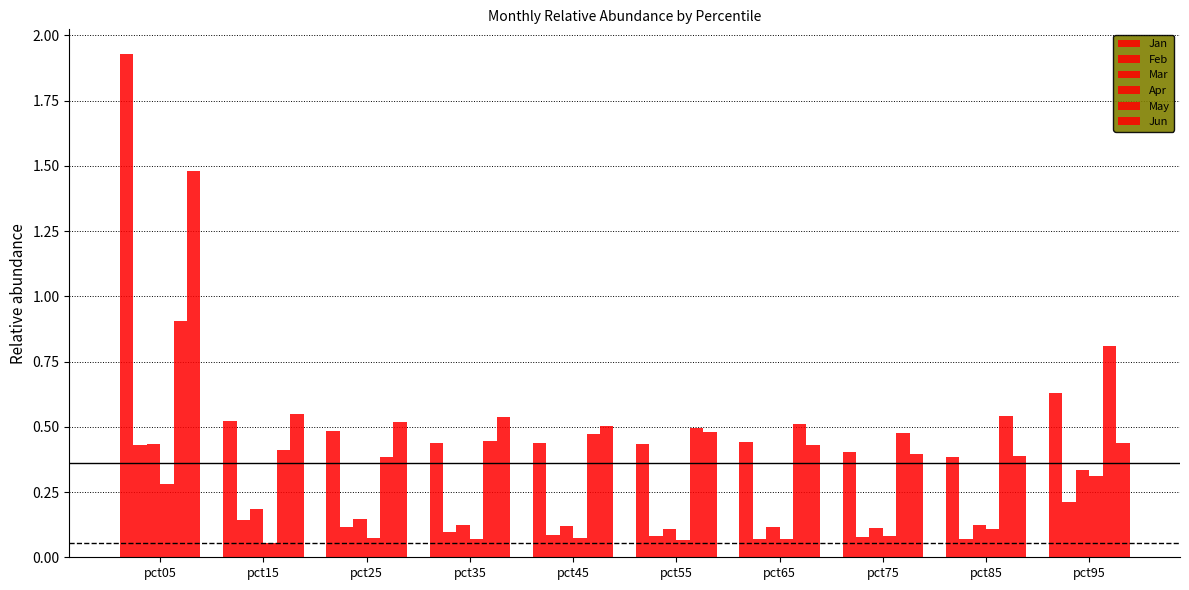

How many bars are there in total?

60